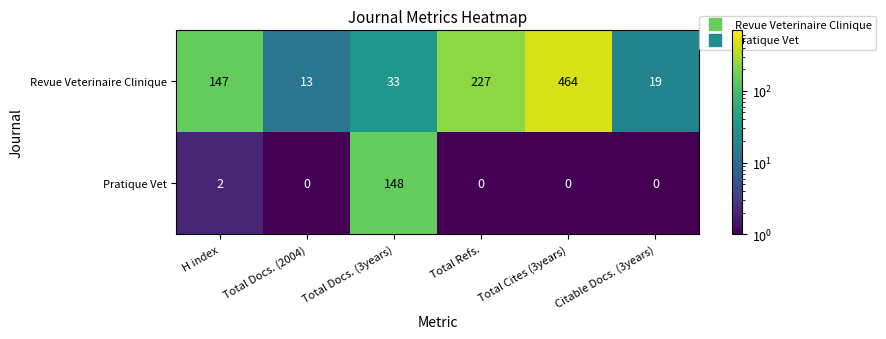

The value of Revue Veterinaire Clinique at Total Docs. (3years) is 33. True or false?

True